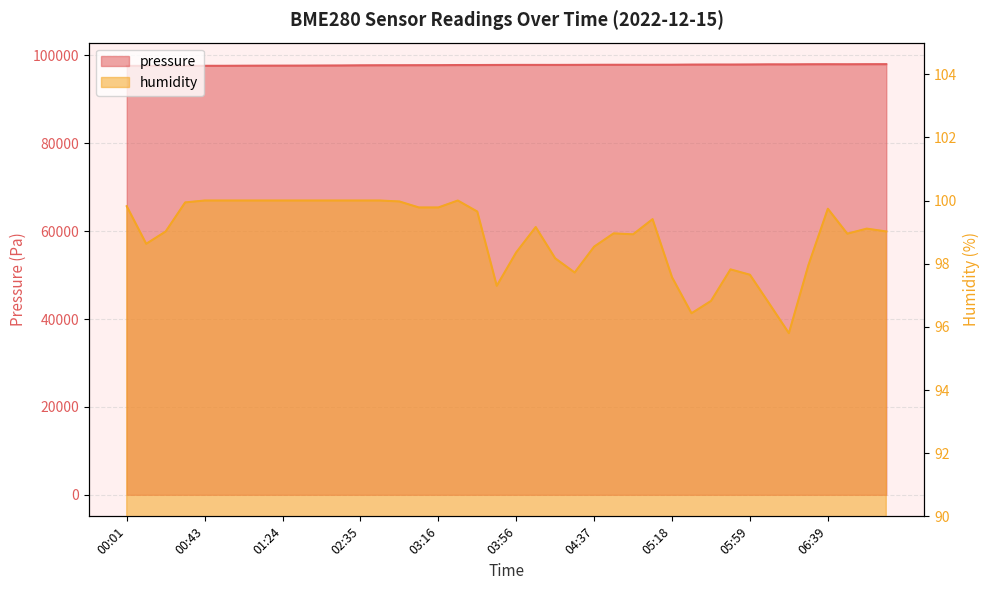

Which has a higher value, 03:36 or 01:13?

03:36